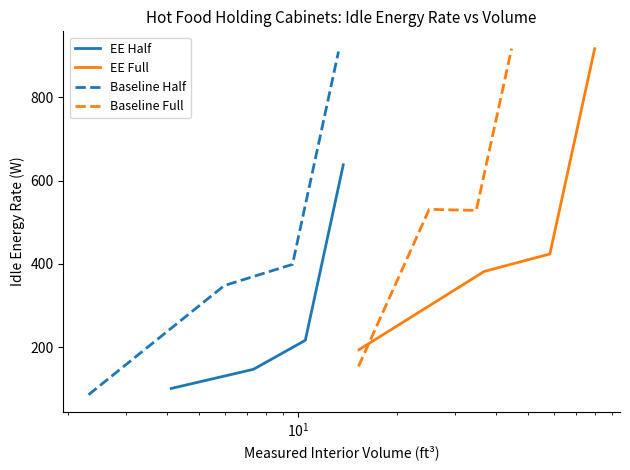

What is the smallest value displayed?

86.0